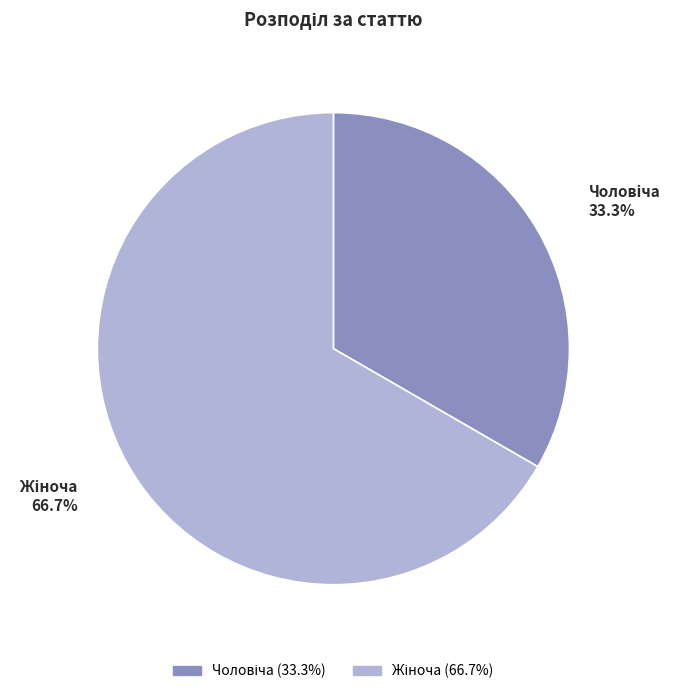

Is there a majority slice in this chart?

Yes